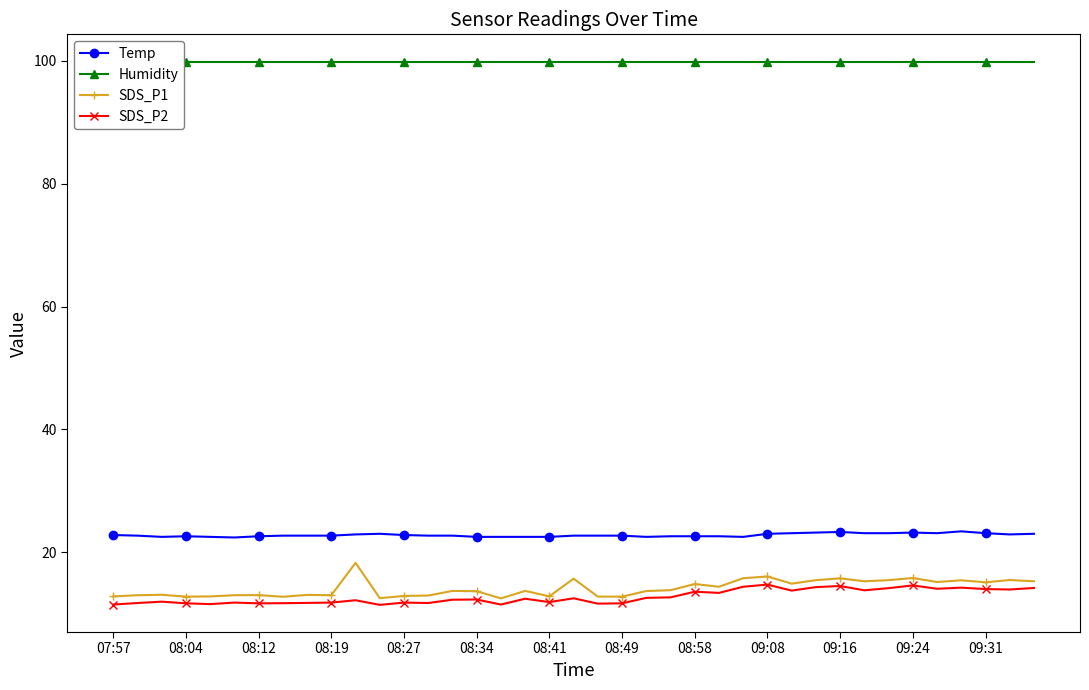

Which series has the largest range (max minus min)?

SDS_P1